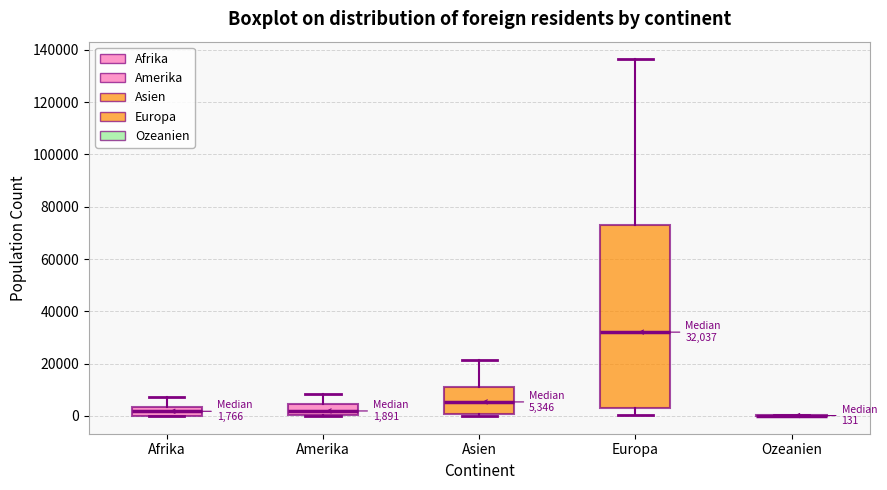

Comparing the boxes themselves (not the whiskers), which one is the tallest?

Europa